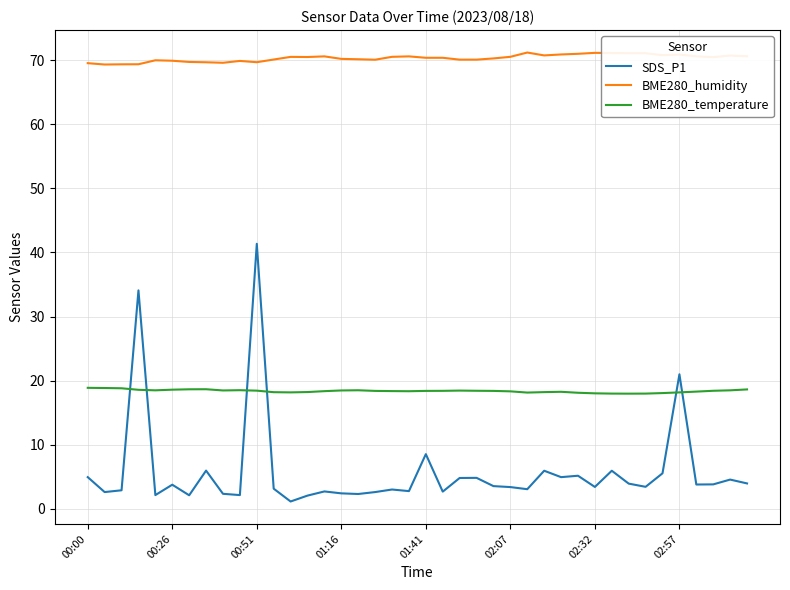

Rank the series by their average value, from lowest to highest.

SDS_P1, BME280_temperature, BME280_humidity